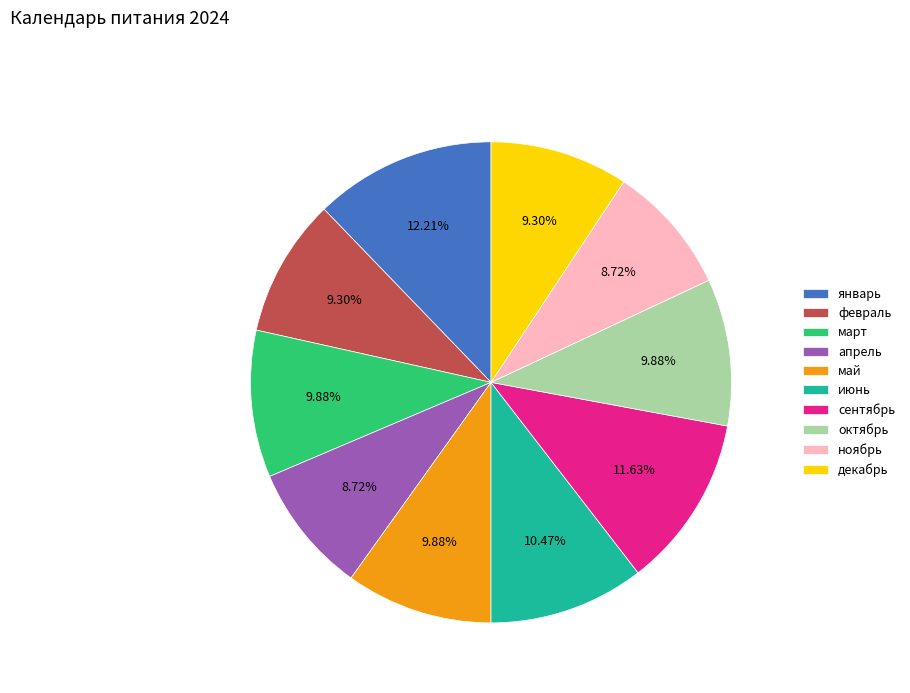

To the nearest percent, what is the difference between the январь and сентябрь slice percentages?

1%